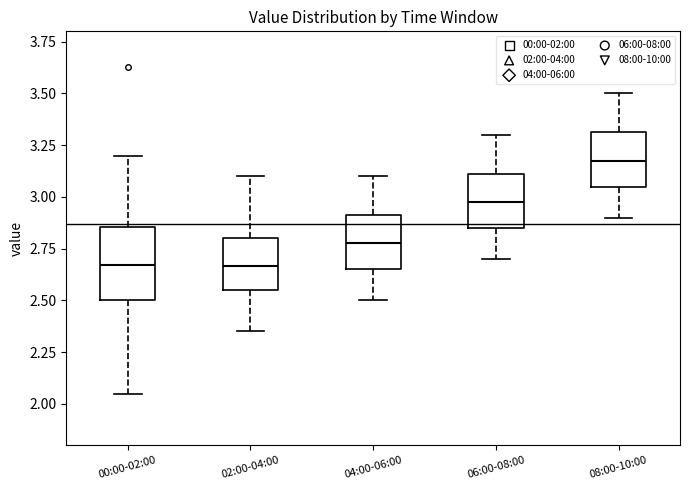

Reading left to right, read every box against the y-axis: the position of its median line, the range the box covers, and the ends of its whiskers. The values are not printed on the chart, so give them approximately, as read against the axis.

00:00-02:00: median 2.65, box 2.50 to 2.85, whiskers 2.05 to 3.20
02:00-04:00: median 2.65, box 2.55 to 2.80, whiskers 2.35 to 3.10
04:00-06:00: median 2.80, box 2.65 to 2.90, whiskers 2.50 to 3.10
06:00-08:00: median 3.00, box 2.85 to 3.10, whiskers 2.70 to 3.30
08:00-10:00: median 3.20, box 3.05 to 3.30, whiskers 2.90 to 3.50